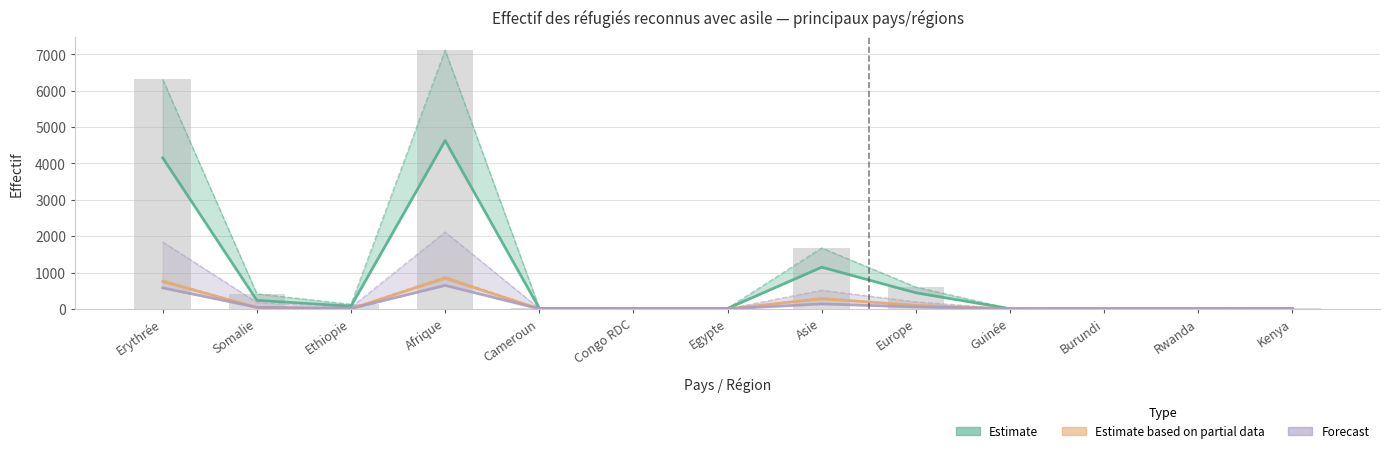

What is the sum of the values at Somalie and Europe?

1012